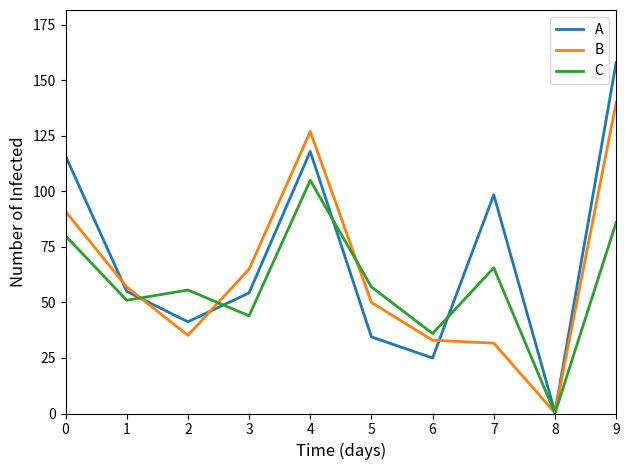

What is the sum of the A values at 7 and 2?

139.8